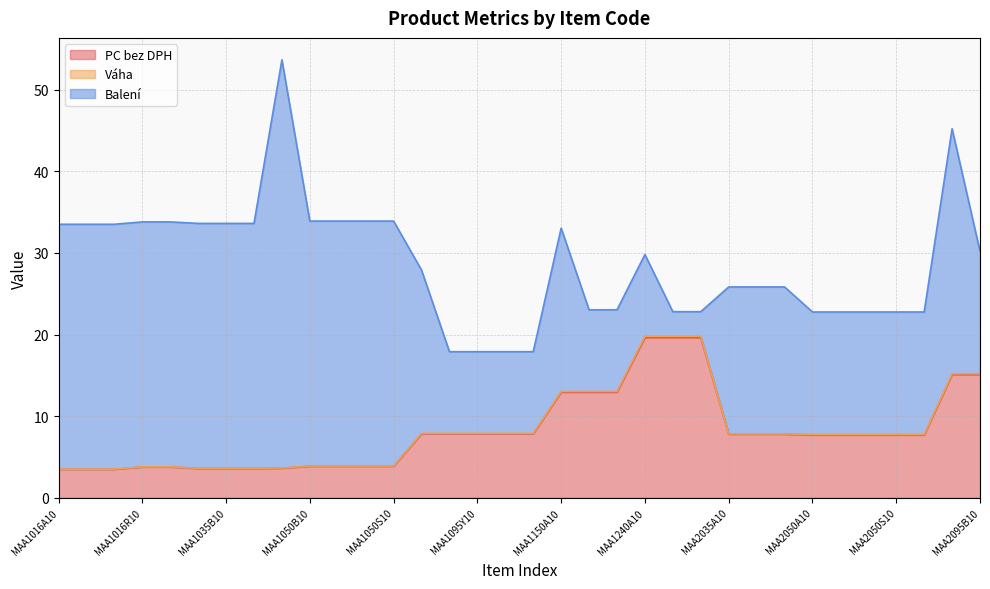

True or false: Váha and PC bez DPH cross at least once.

False